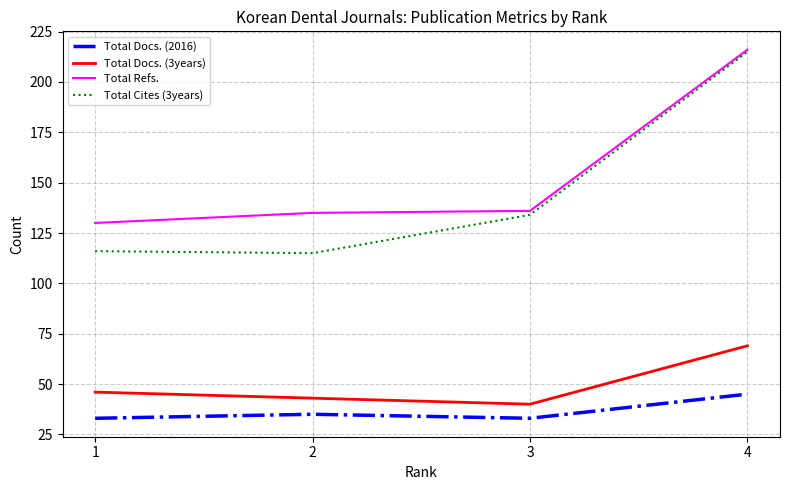

True or false: Total Cites (3years) and Total Docs. (2016) cross at least once.

False